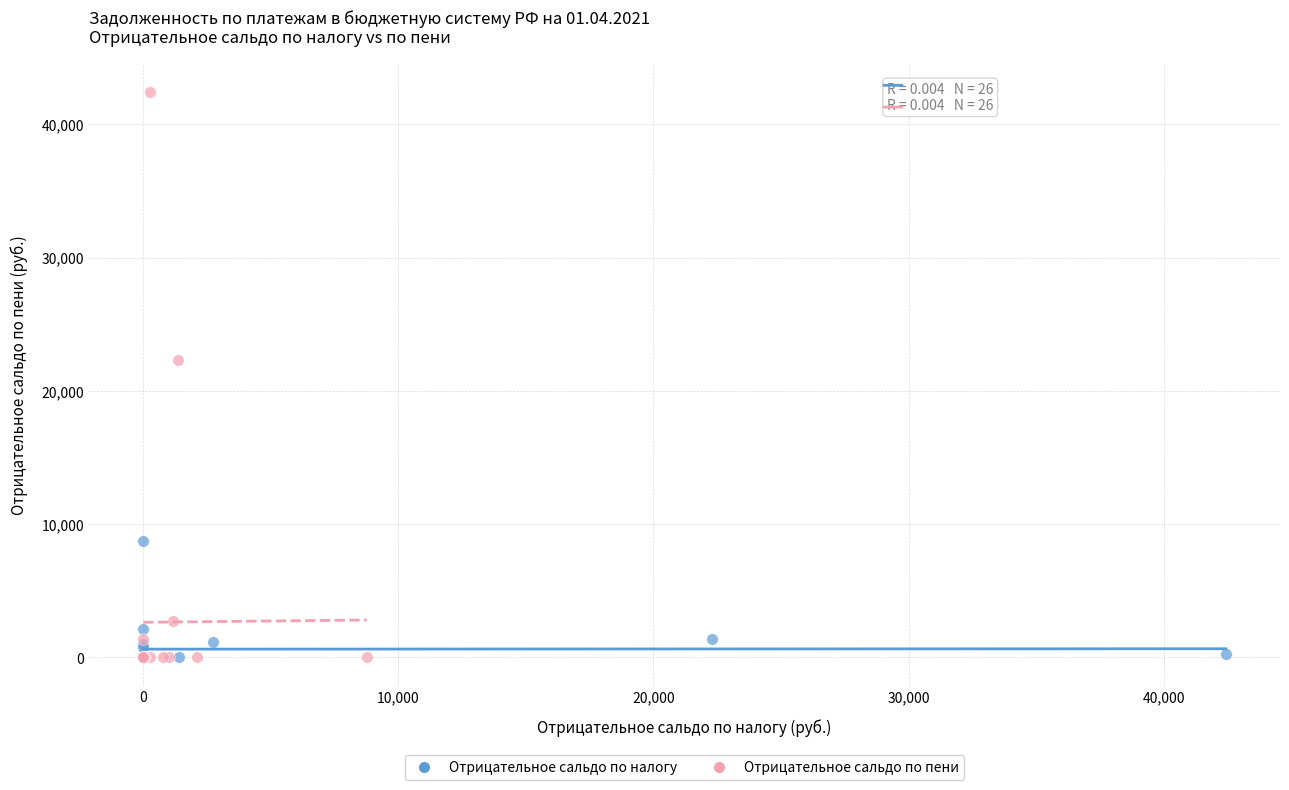

Which series has the largest Y range (max minus min)?

Отрицательное сальдо по пени